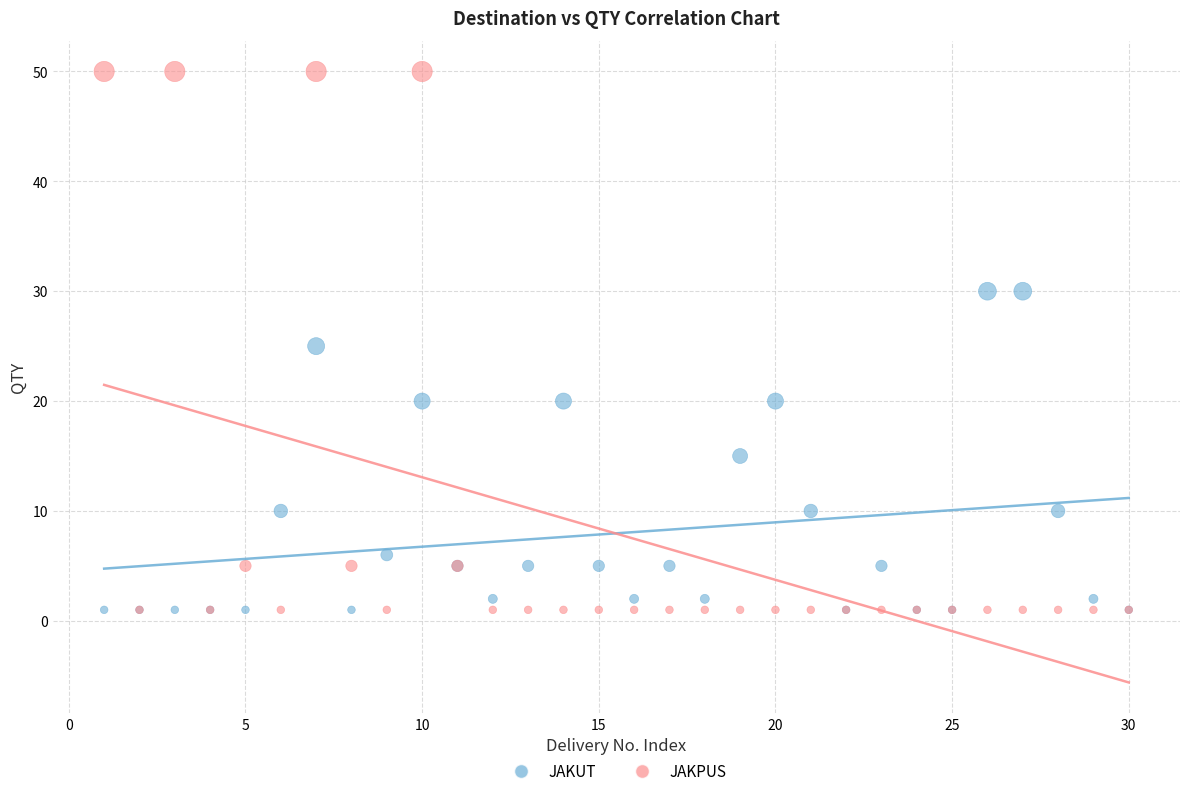

Which series has the largest Y range (max minus min)?

JAKPUS